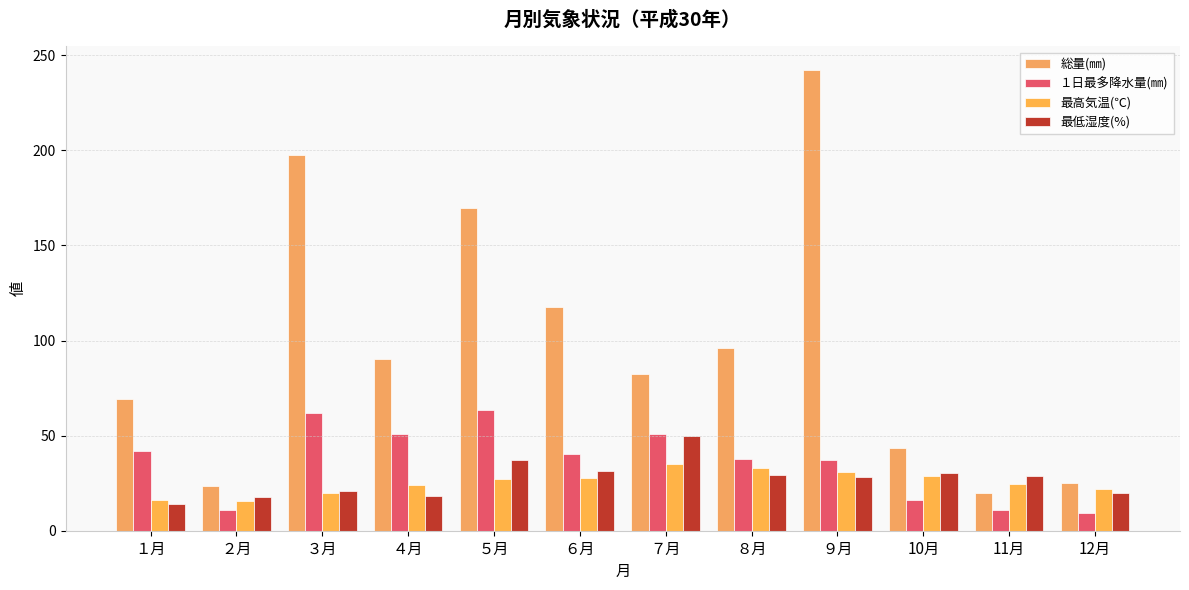

What is the value of the 最高気温(℃) bar at the 10th from the left?

28.7